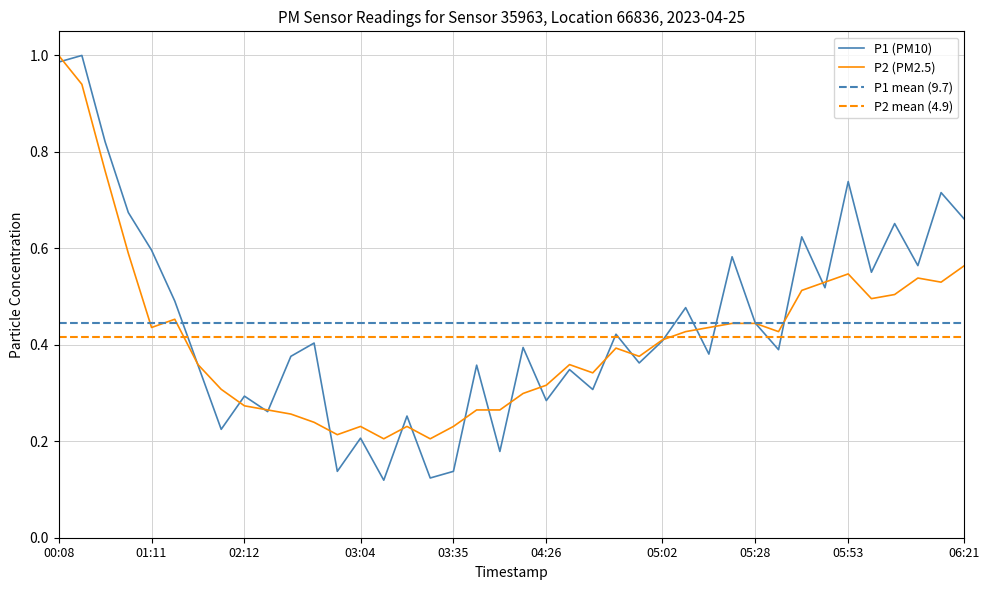

The value of P2 at 00:15 is 0.4. True or false?

False